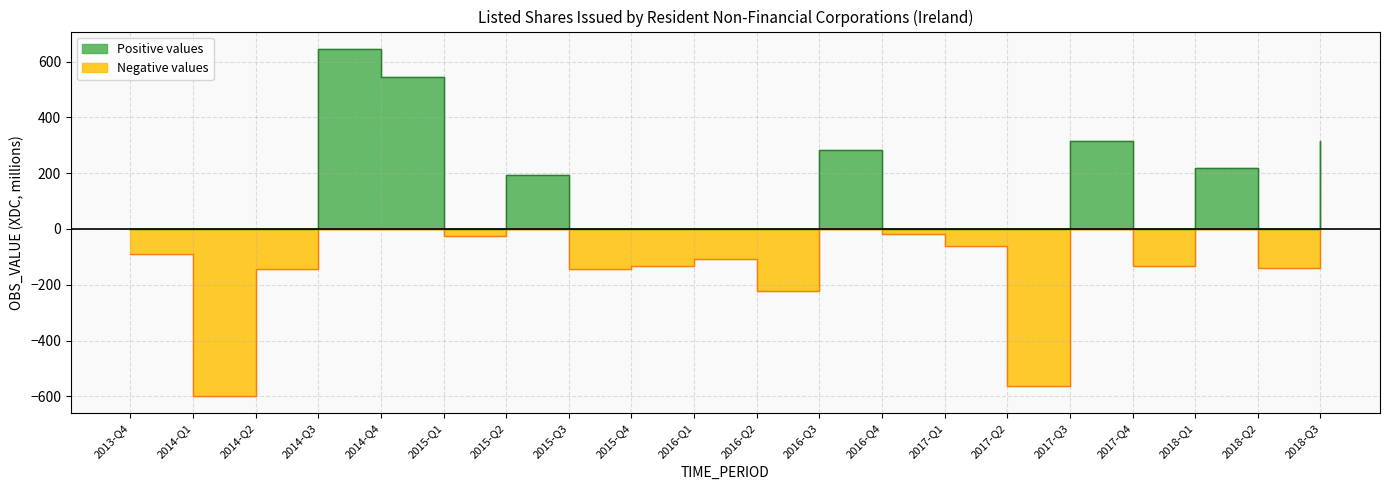

What is the label of the 3rd point from the left?

2014-Q2